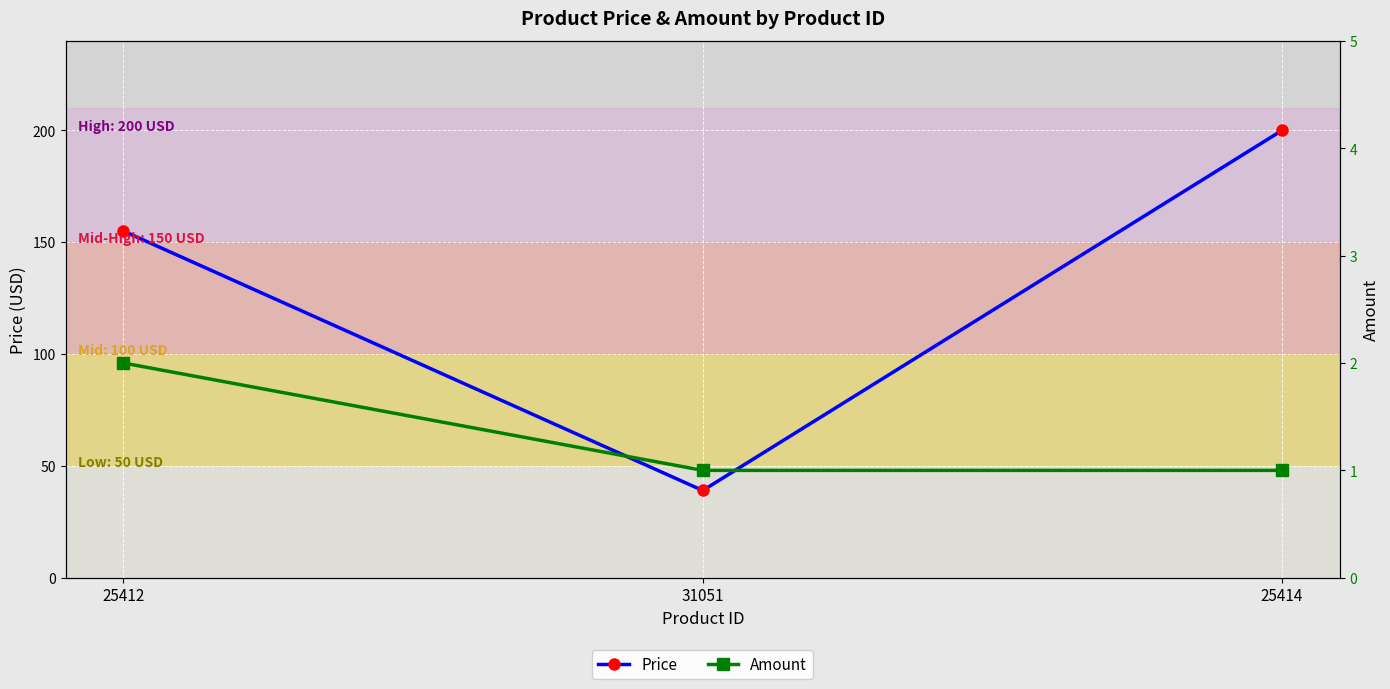

Which label corresponds to the smallest value in the chart?

31051